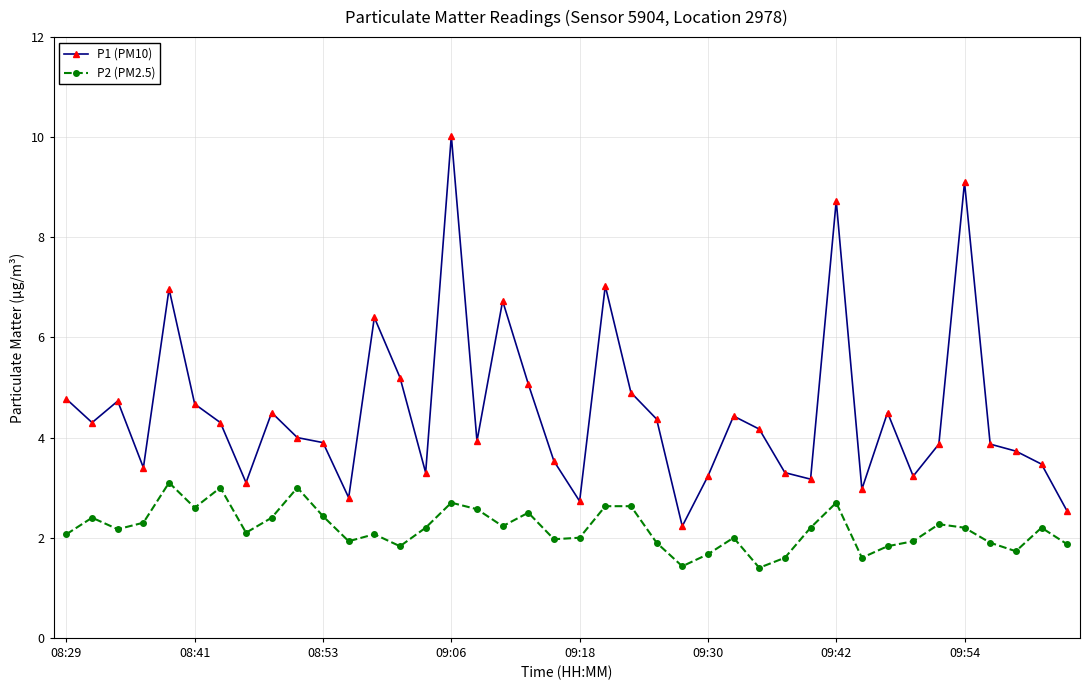

True or false: P2 (PM2.5) has more than 2 interior local peaks.

True